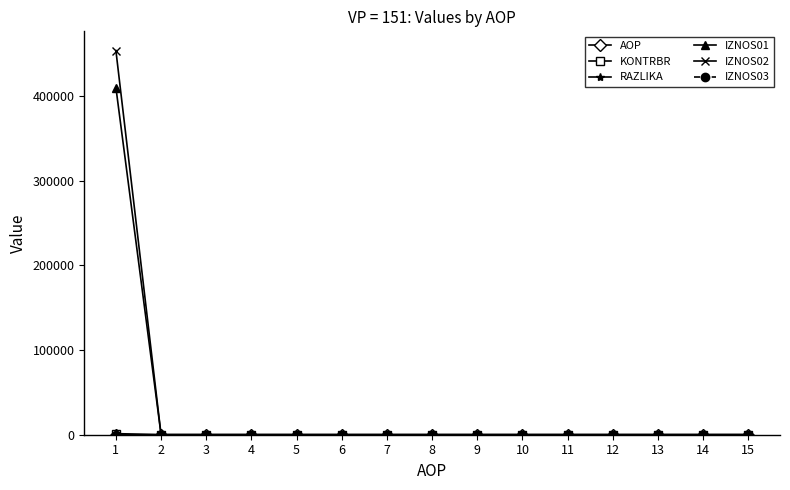

What is the total value across all series at 2?

2.0